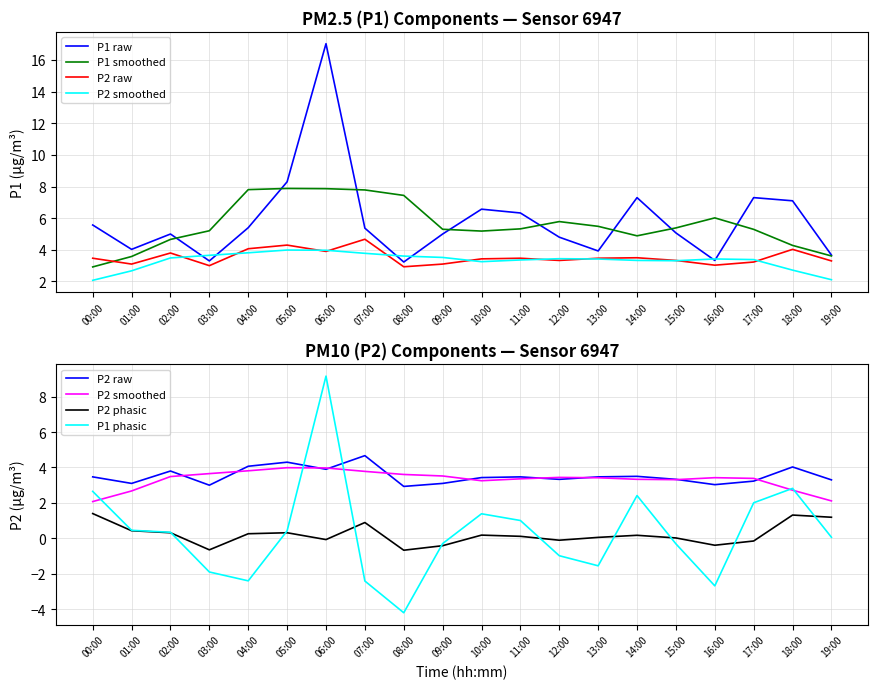

At which label is P1 phasic closest to 2?

17:00